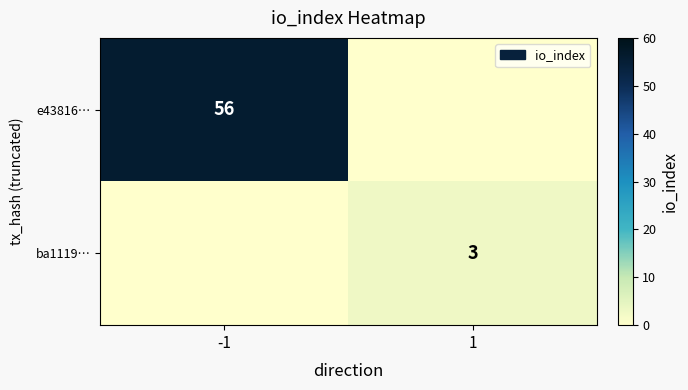

How many categories are shown in the chart?

2